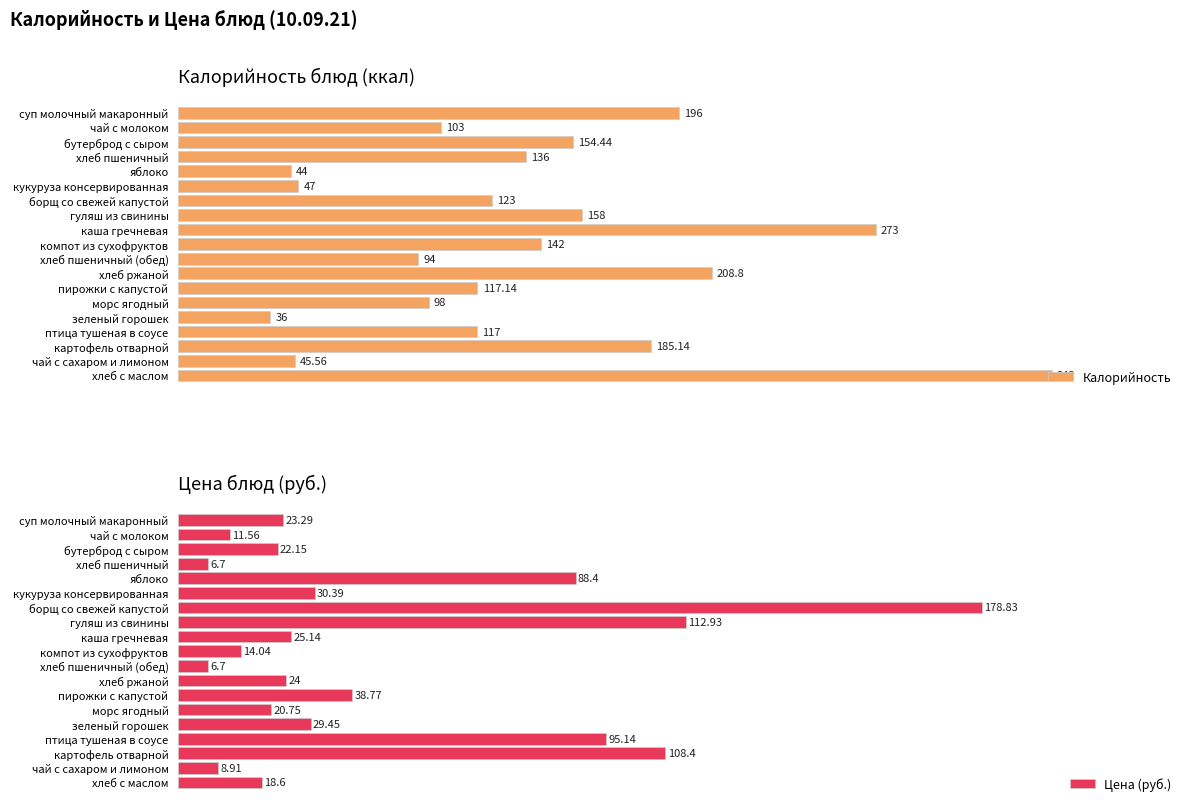

Reading left to right, list all the values displayed in this chart.

Калорийность: 342.0	45.6	185.1	117.0	36.0	98.0	117.1	208.8	94.0	142.0	273.0	158.0	123.0	47.0	44.0	136.0	154.4	103.0	196.0
Цена (руб.): 18.6	8.9	108.4	95.1	29.4	20.8	38.8	24.0	6.7	14.0	25.1	112.9	178.8	30.4	88.4	6.7	22.1	11.6	23.3